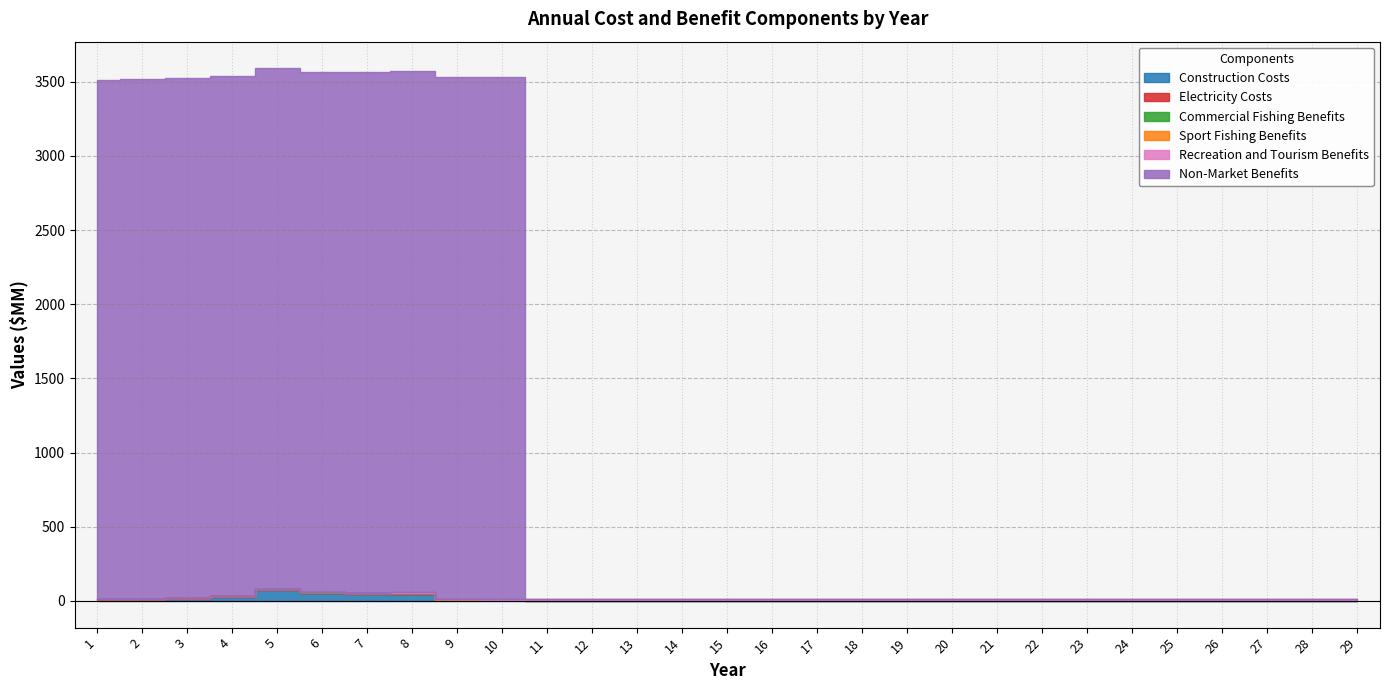

Reading left to right, extract all data points from this chart.

Construction Costs: 1=7.4	2=8.2	3=15.2	4=24.9	5=76.2	6=51.1	7=49.1	8=49.2	9=3.8	10=3.8	11=1.5	12=1.5	13=0.8	14=0.7	15=0.6	16=0.6	17=0.3	18=0.3	19=0.2	20=0.0	21=0.0	22=0.0	23=0.0	24=0.0	25=0.0	26=0.0	27=0.0	28=0.0	29=0.0
Electricity Costs: 1=6.0	2=6.0	3=6.0	4=6.0	5=6.0	6=6.0	7=6.0	8=6.0	9=6.0	10=6.0	11=6.0	12=6.0	13=6.0	14=6.0	15=6.0	16=6.0	17=6.0	18=6.0	19=6.0	20=6.0	21=6.0	22=6.0	23=6.0	24=6.0	25=6.0	26=6.0	27=6.0	28=6.0	29=6.0
Commercial Fishing Benefits: 1=0.5	2=0.5	3=0.4	4=0.4	5=0.4	6=0.4	7=0.3	8=0.3	9=0.2	10=0.2	11=0.0	12=0.0	13=0.0	14=0.0	15=0.0	16=0.0	17=0.0	18=0.0	19=0.0	20=0.0	21=0.0	22=0.0	23=0.0	24=0.0	25=0.0	26=0.0	27=0.0	28=0.0	29=0.0
Sport Fishing Benefits: 1=0.1	2=0.1	3=0.1	4=0.1	5=0.1	6=0.1	7=0.1	8=0.1	9=0.1	10=0.1	11=0.0	12=0.0	13=0.0	14=0.1	15=0.1	16=0.1	17=0.1	18=0.2	19=0.2	20=0.2	21=0.2	22=0.2	23=0.2	24=0.2	25=0.2	26=0.2	27=0.2	28=0.3	29=0.3
Recreation and Tourism Benefits: 1=0.0	2=0.0	3=0.0	4=0.0	5=0.0	6=0.0	7=0.0	8=5.7	9=5.7	10=5.7	11=5.7	12=5.7	13=5.7	14=5.7	15=5.7	16=5.7	17=5.7	18=5.7	19=5.7	20=5.7	21=5.7	22=5.7	23=5.7	24=5.8	25=5.8	26=5.8	27=5.8	28=5.8	29=5.8
Non-Market Benefits: 1=3500.0	2=3501.8	3=3503.5	4=3505.2	5=3507.0	6=3508.8	7=3510.5	8=3512.3	9=3514.0	10=3515.8	11=0.0	12=0.0	13=0.0	14=0.0	15=0.0	16=0.0	17=0.0	18=0.0	19=0.0	20=0.0	21=0.0	22=0.0	23=0.0	24=0.0	25=0.0	26=0.0	27=0.0	28=0.0	29=0.0